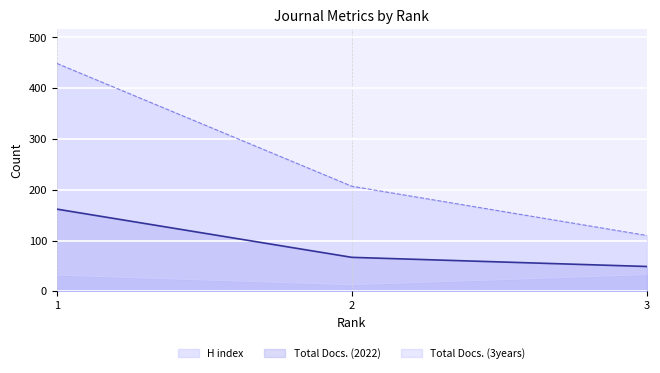

How many data points in H index are above 32?

1